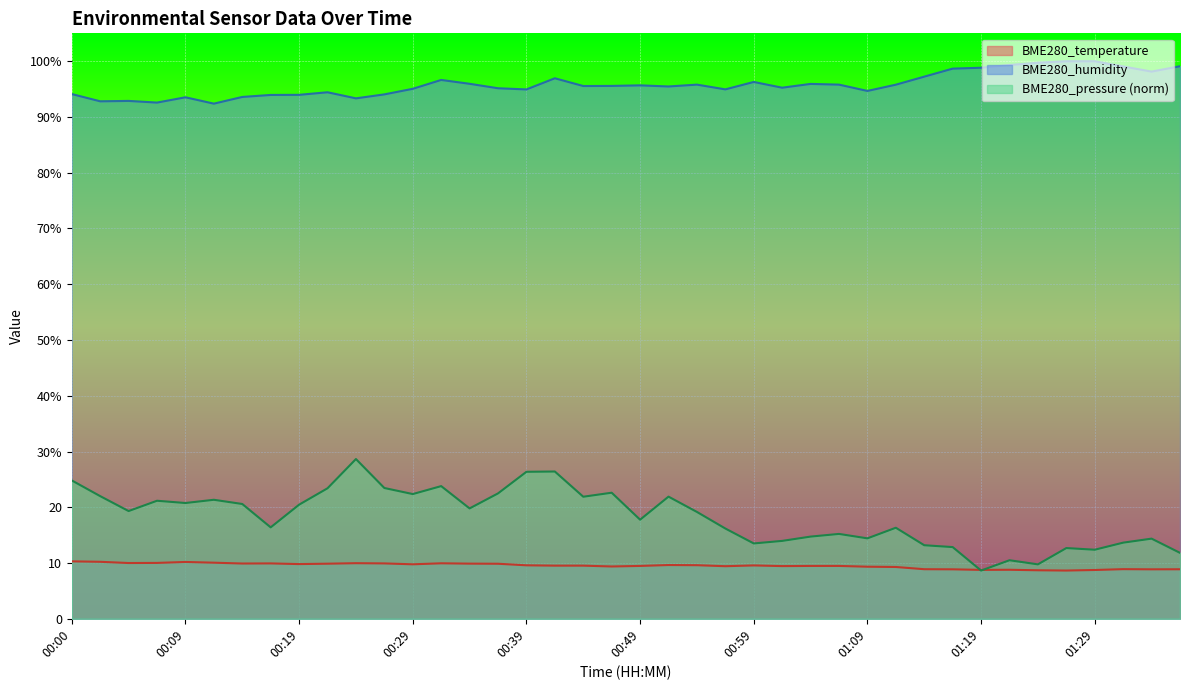

True or false: BME280_temperature and BME280_humidity cross at least once.

False